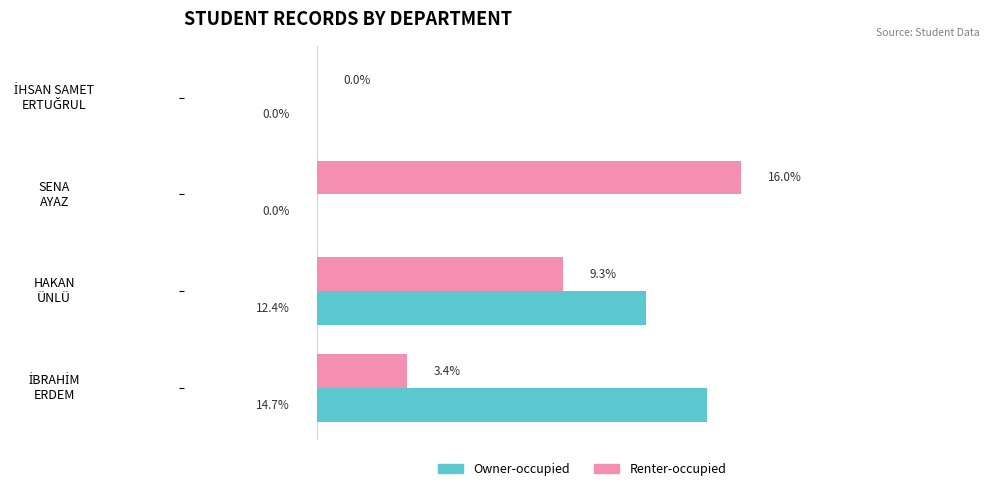

Which series has the largest total across all categories?

Renter-occupied